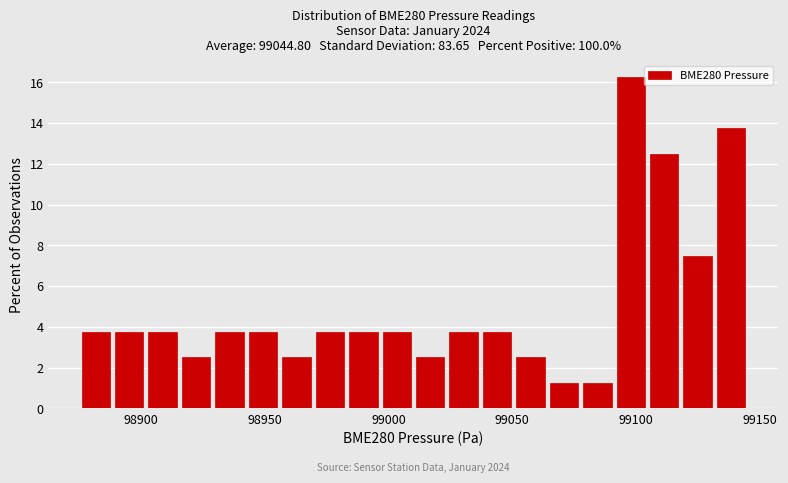

Around what value on the x-axis is the tallest bar? Give the approximate position of its centre, as read against the axis.

99100